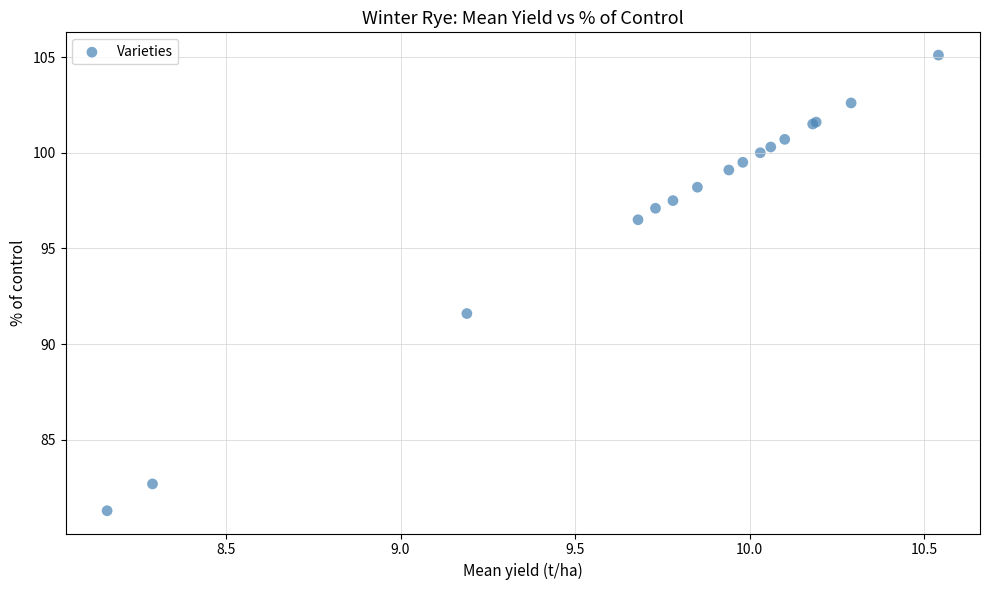

What Y value in the scatter plot is closest to 93?

91.6